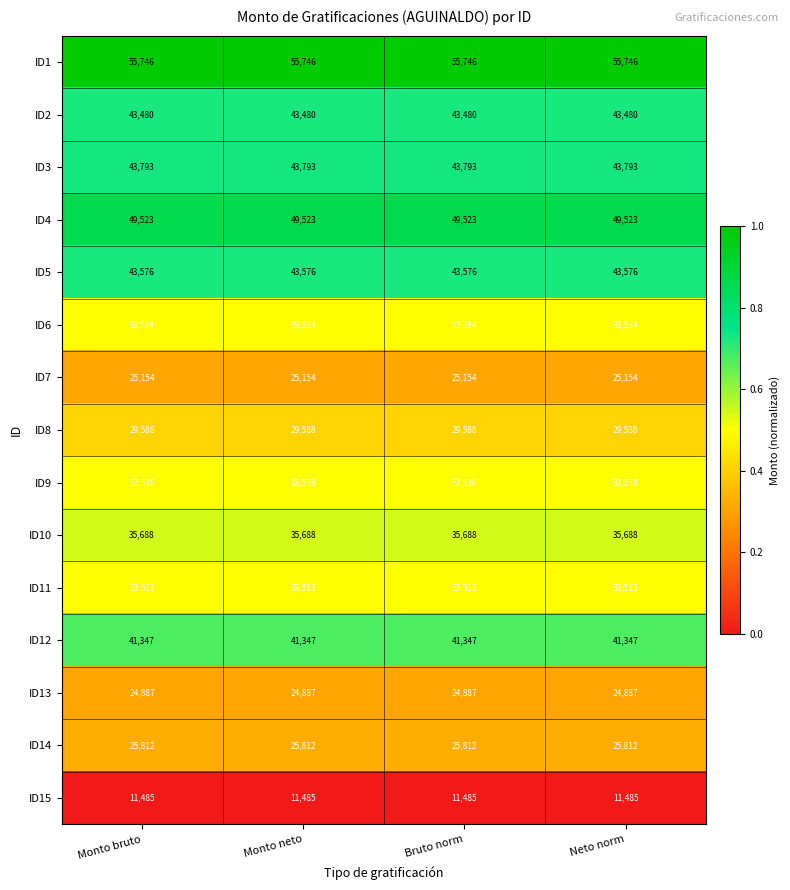

At how many categories does at least one series exceed 53456?

4